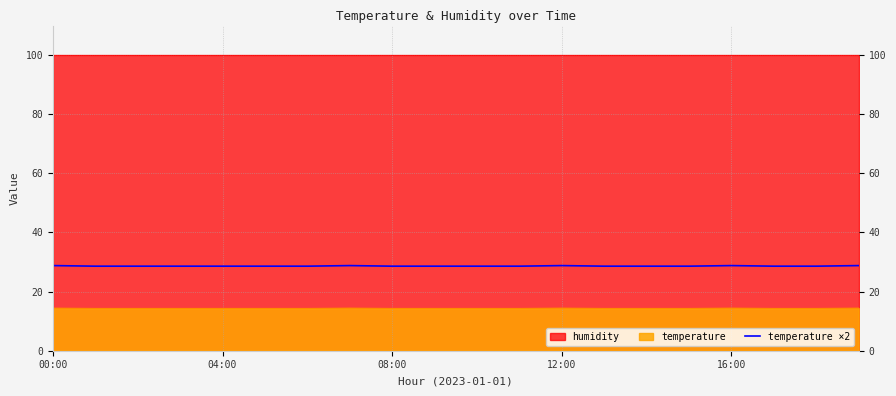

True or false: temperature ×2 has a value of 28.8 at 12:00.

True